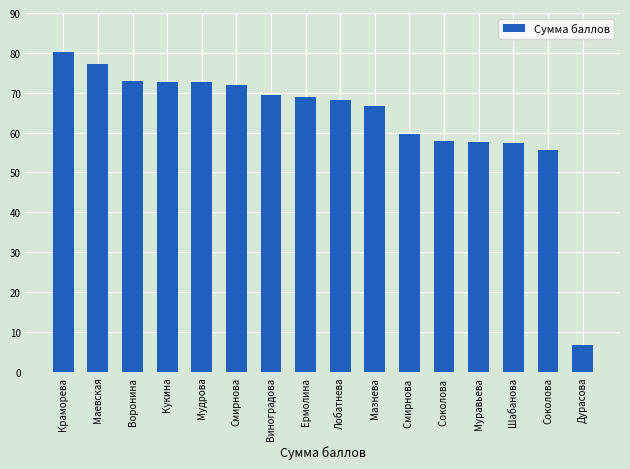

Read the value at Дурасова.

6.8